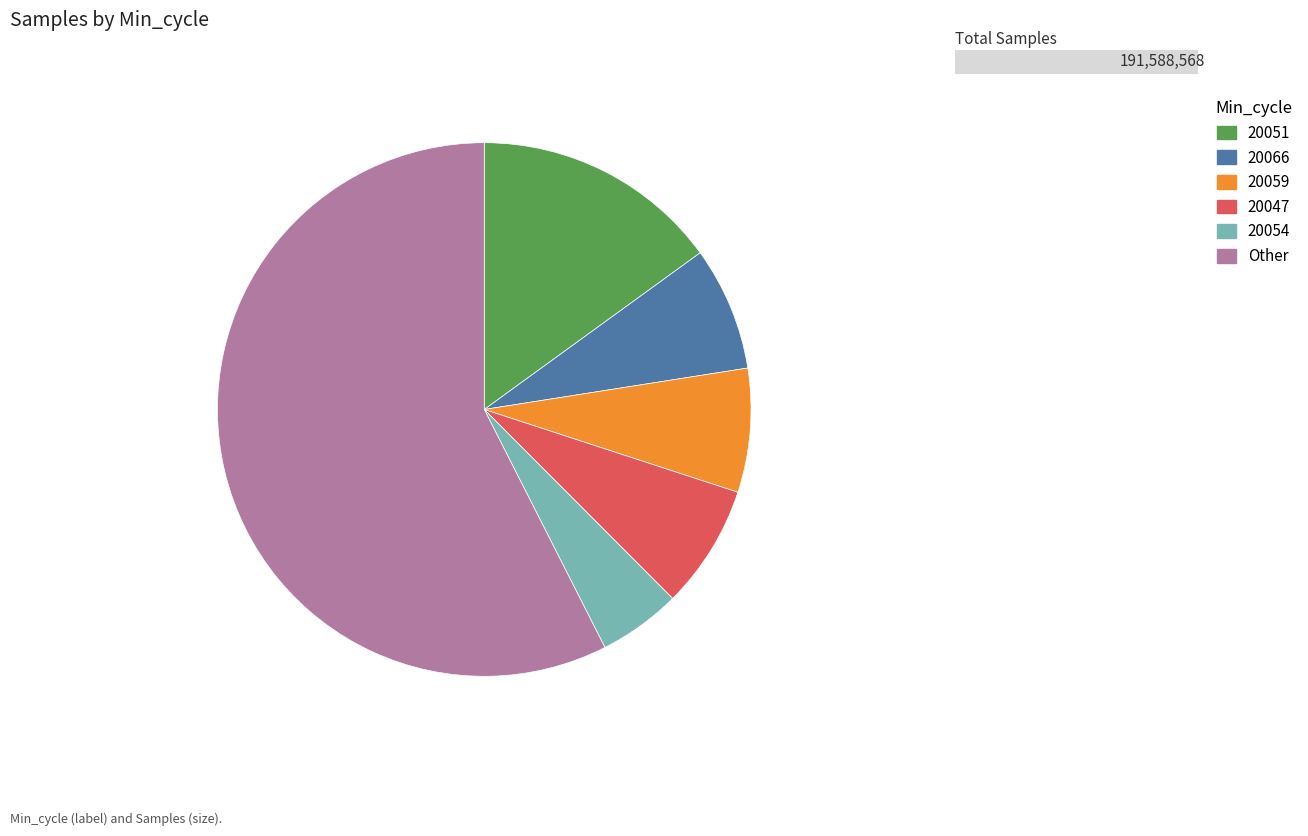

Do 20051 and 20047 together represent more than half of the pie?

No